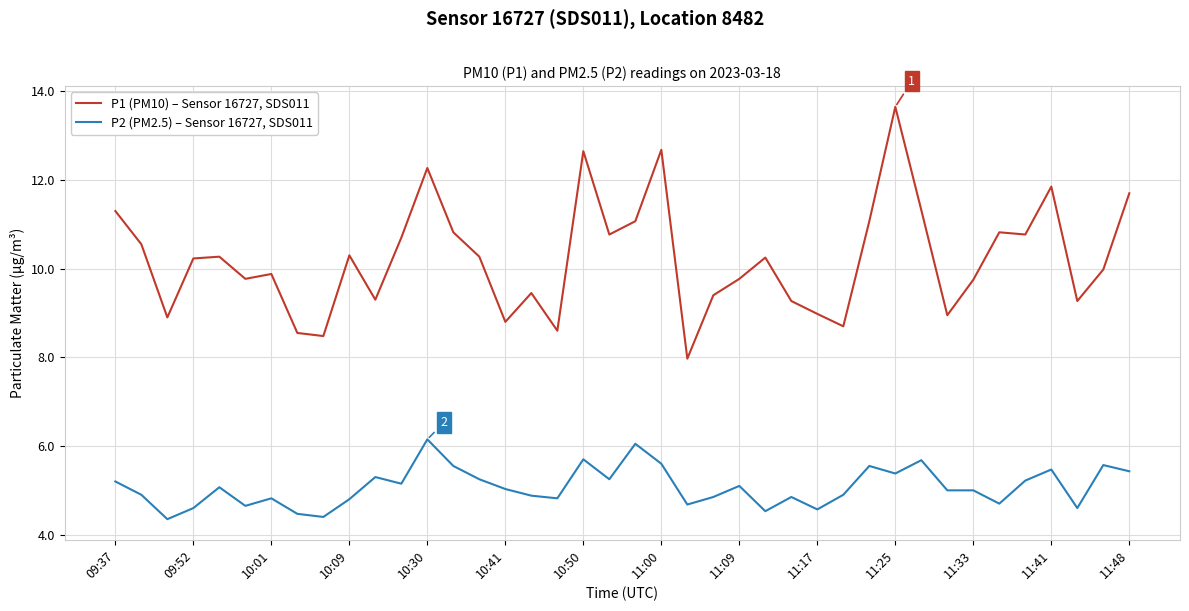

What is the difference between the maximum and minimum values in the P2 (PM2.5) – Sensor 16727, SDS011 series?

1.8